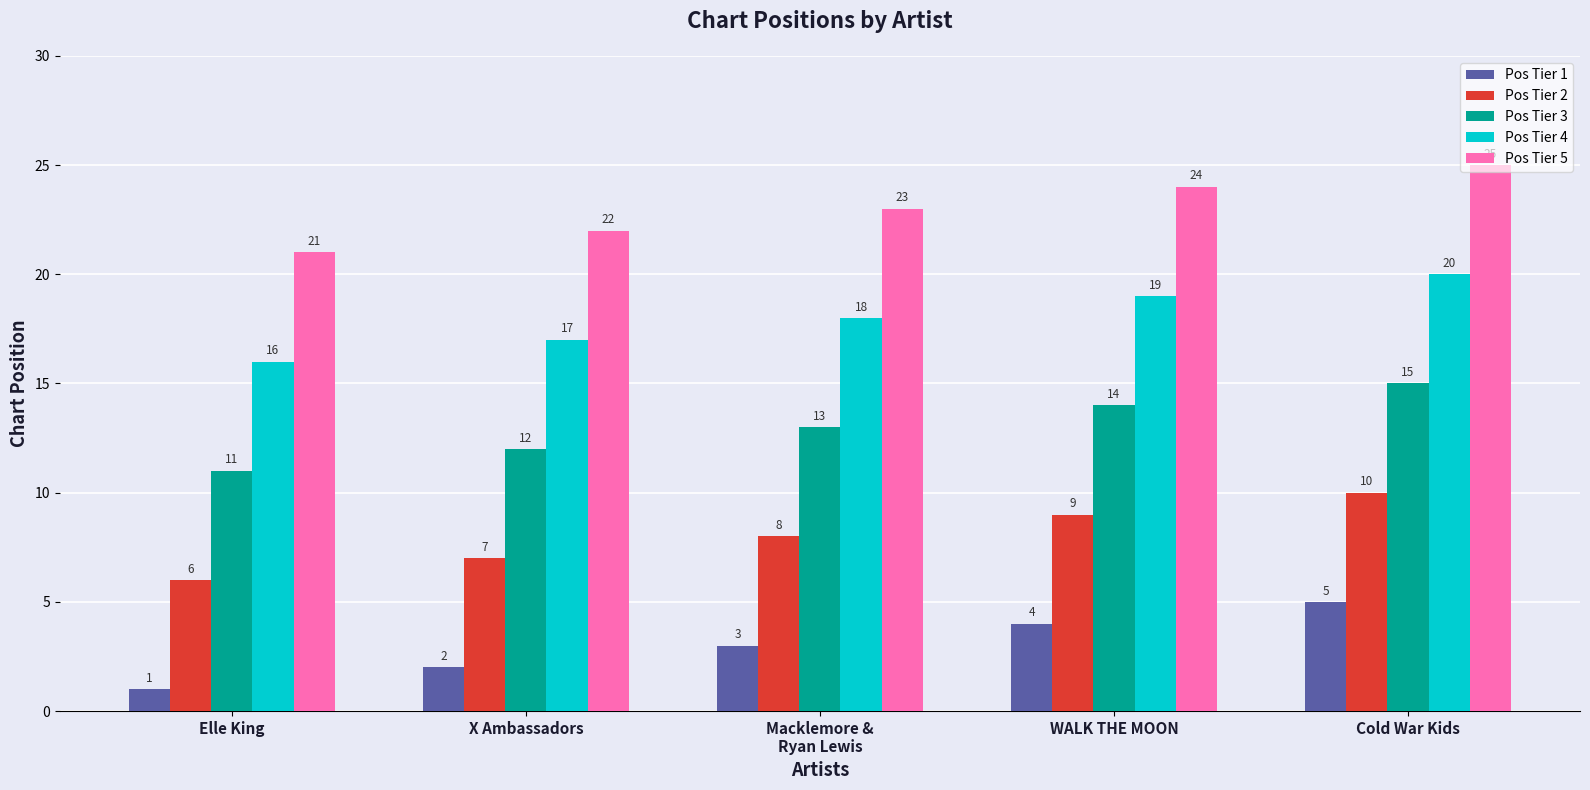

Count the Pos Tier 3 values in the range 12 to 14.

3